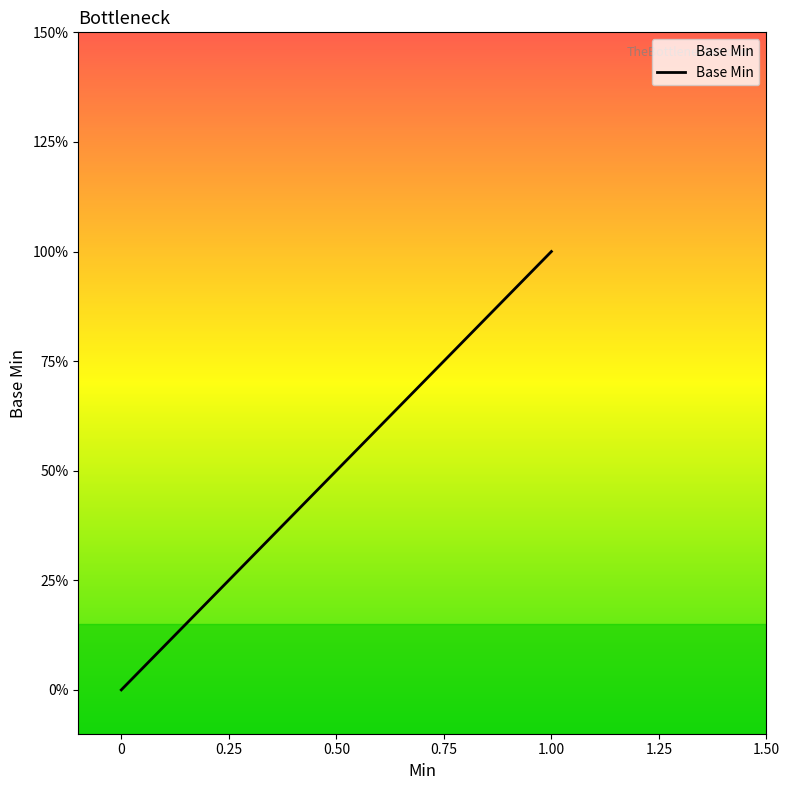

Is it true that the value at 0 is -1?

False